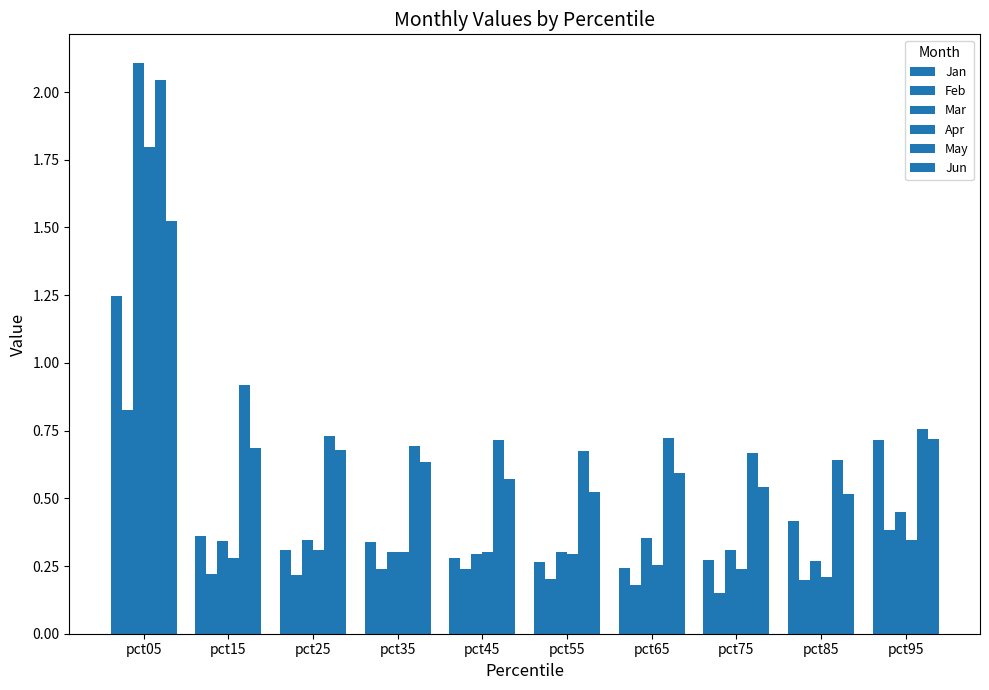

Which series has the largest total across all categories?

May